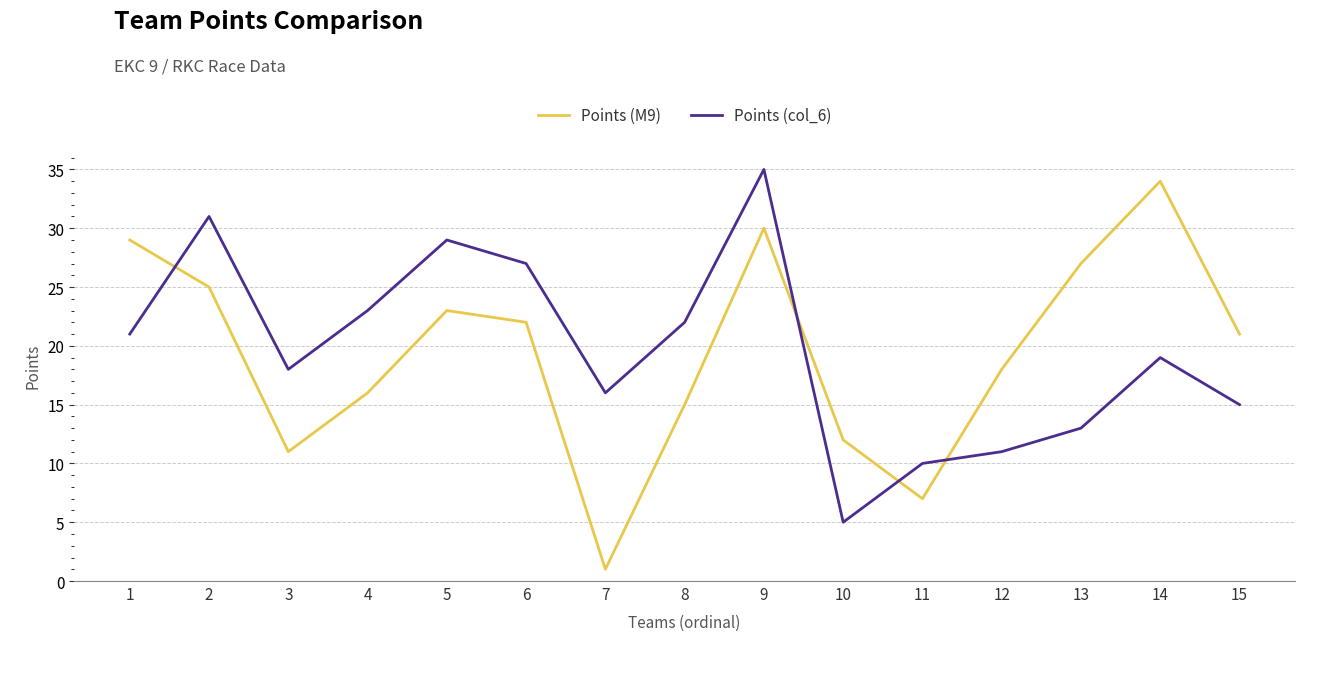

True or false: Points (M9) has more than 0 interior local peaks.

True